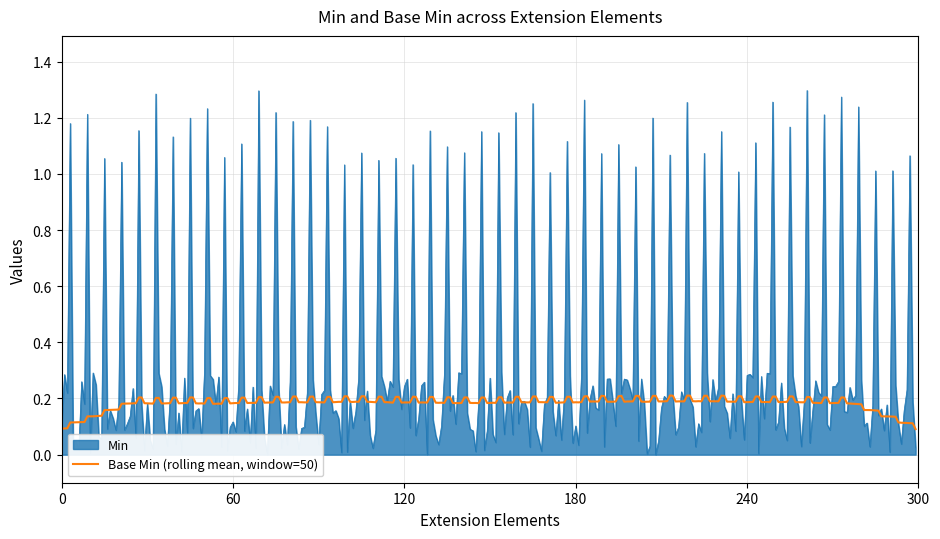

Which series has the widest spread of values?

Min